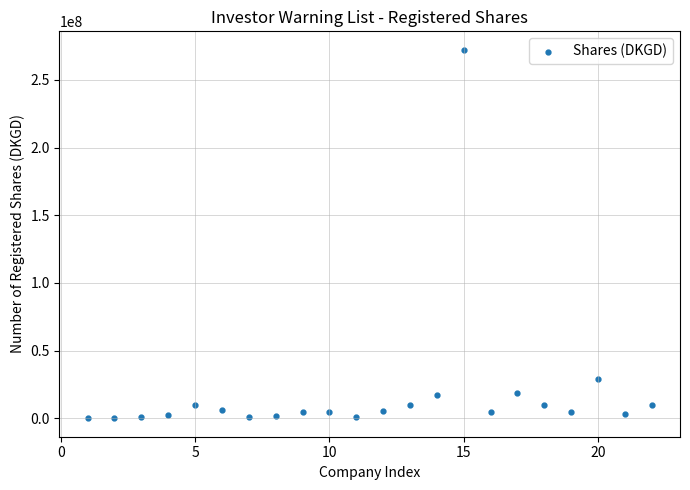

What is the range of Y values (max minus min)?

272161569